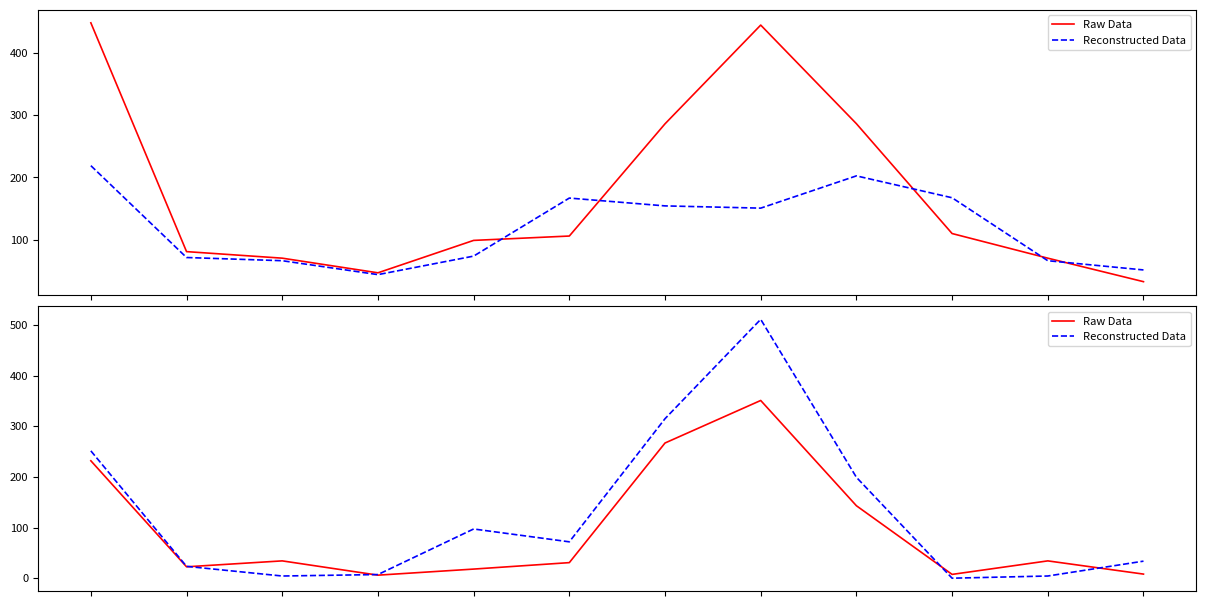

True or false: Raw Data and Reconstructed Data intersect in this chart.

True